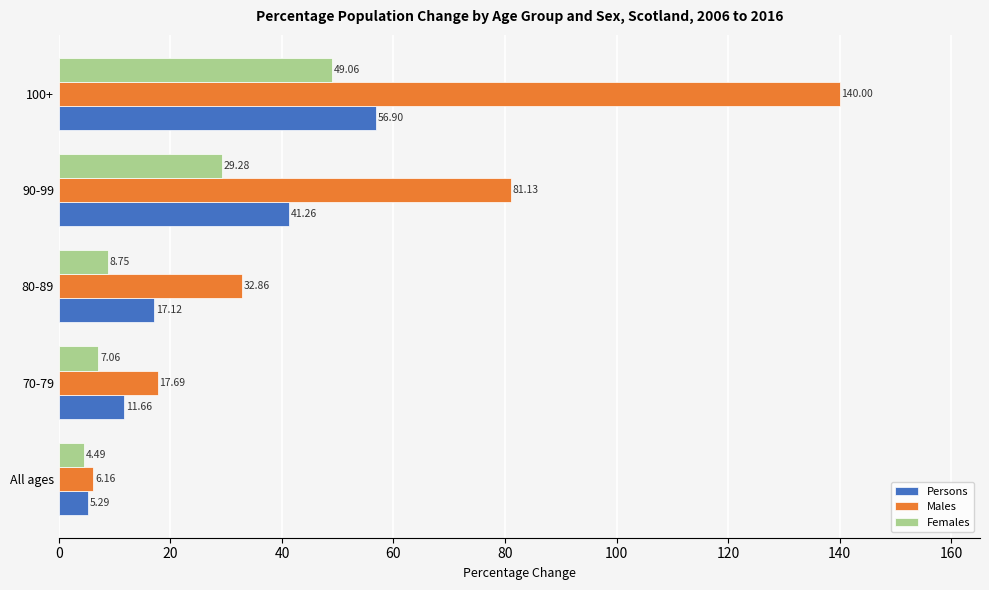

What is the difference between the highest and lowest values at 80-89?

24.1